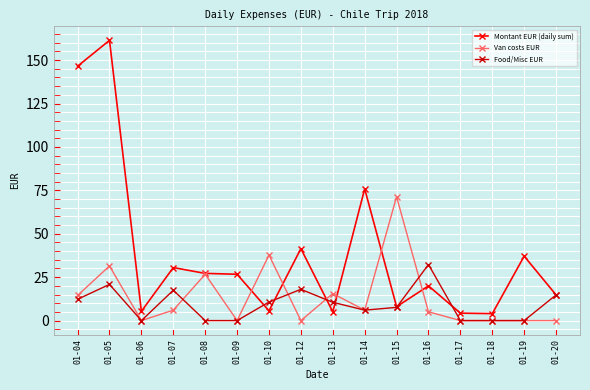

At which label does Food/Misc EUR first exceed 10?

01-04